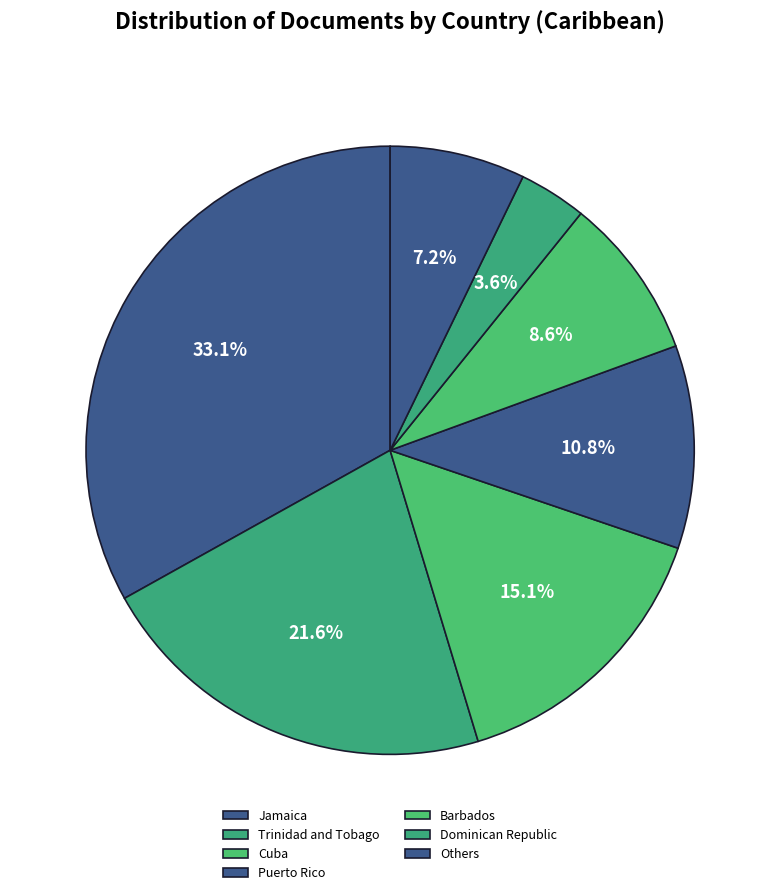

To the nearest percent, what is the difference between the Jamaica and Cuba slice percentages?

18%